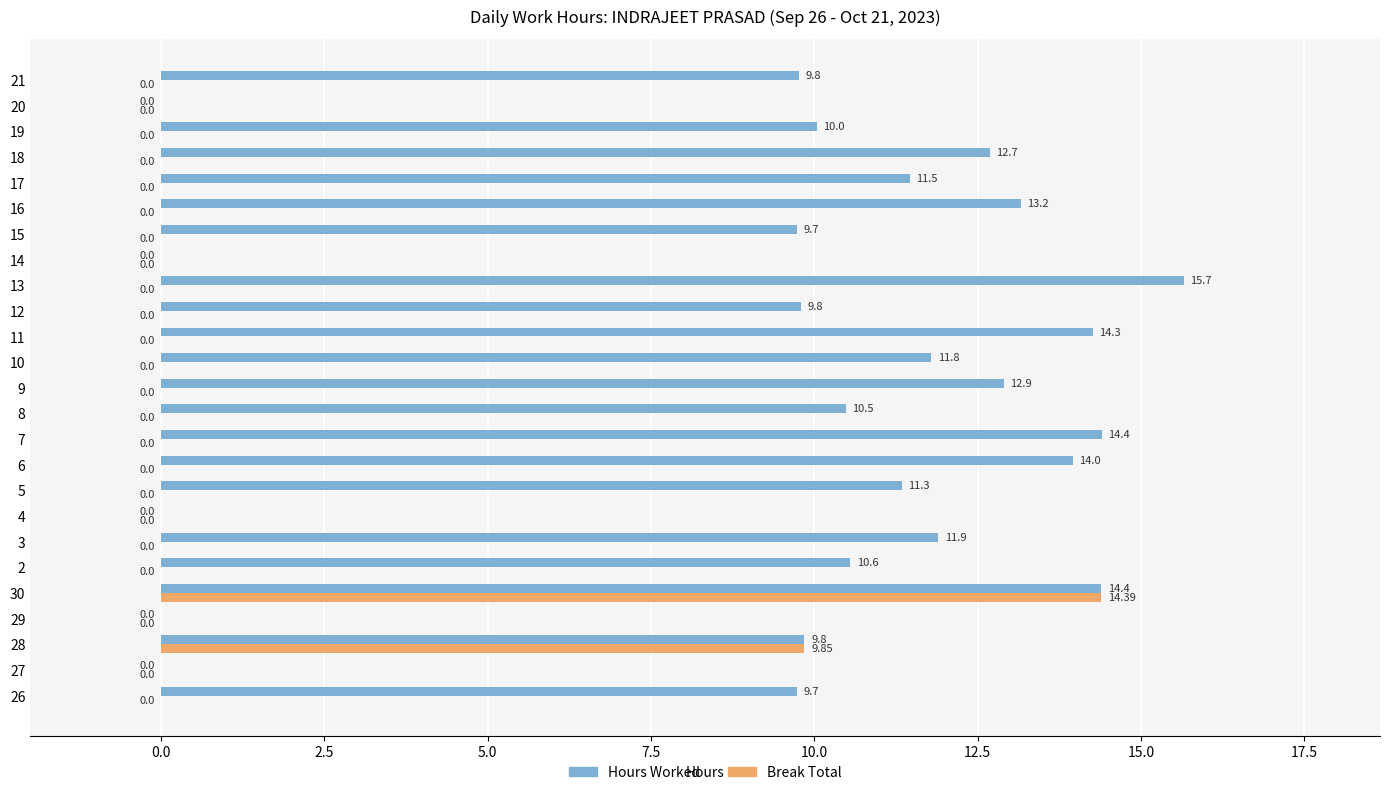

Which series changed the most between 26 and 12?

Hours Worked